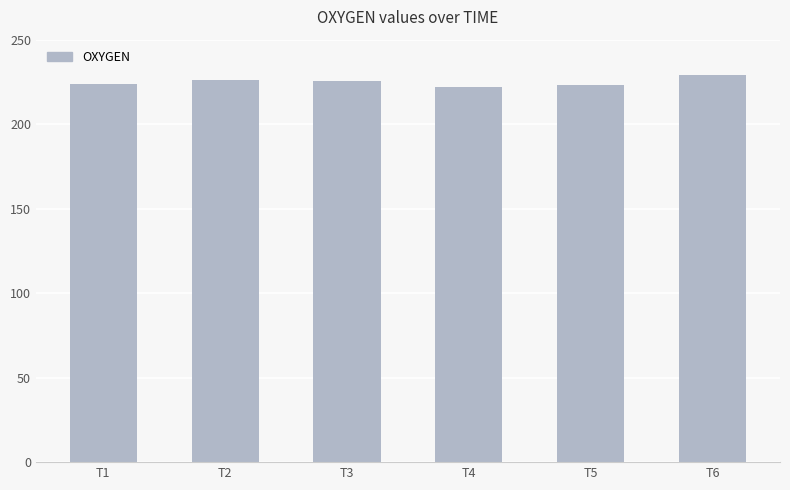

What is the average value?

224.8